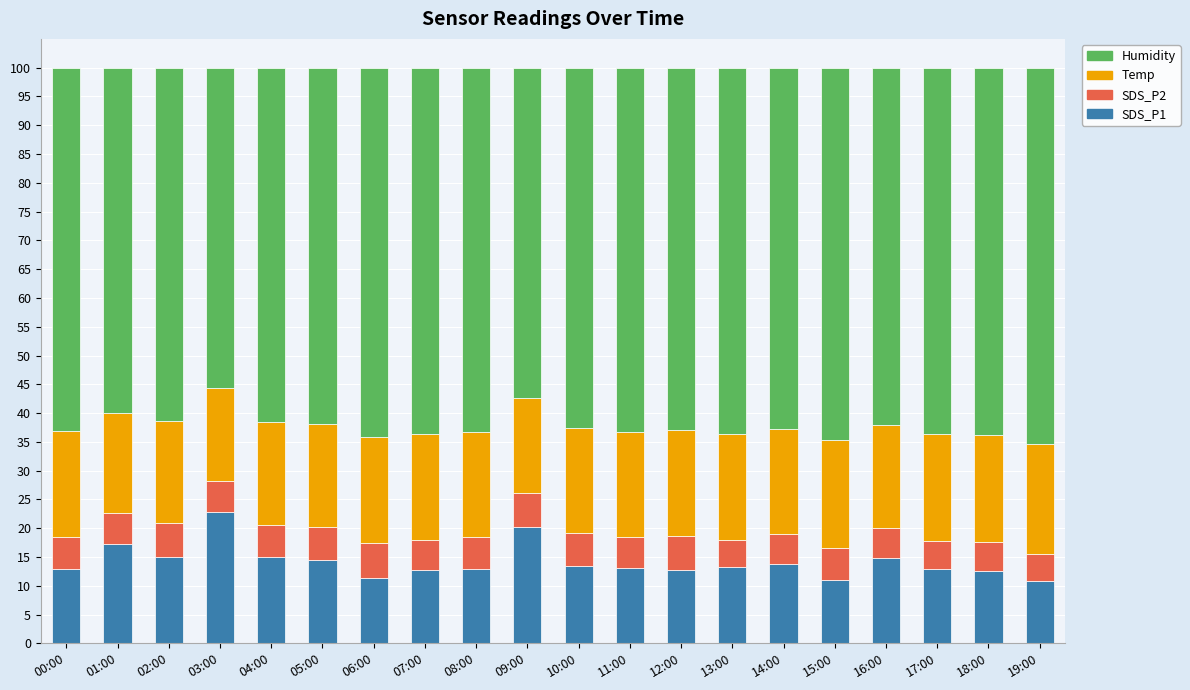

What is the total value across all series at 03:00?

100.0